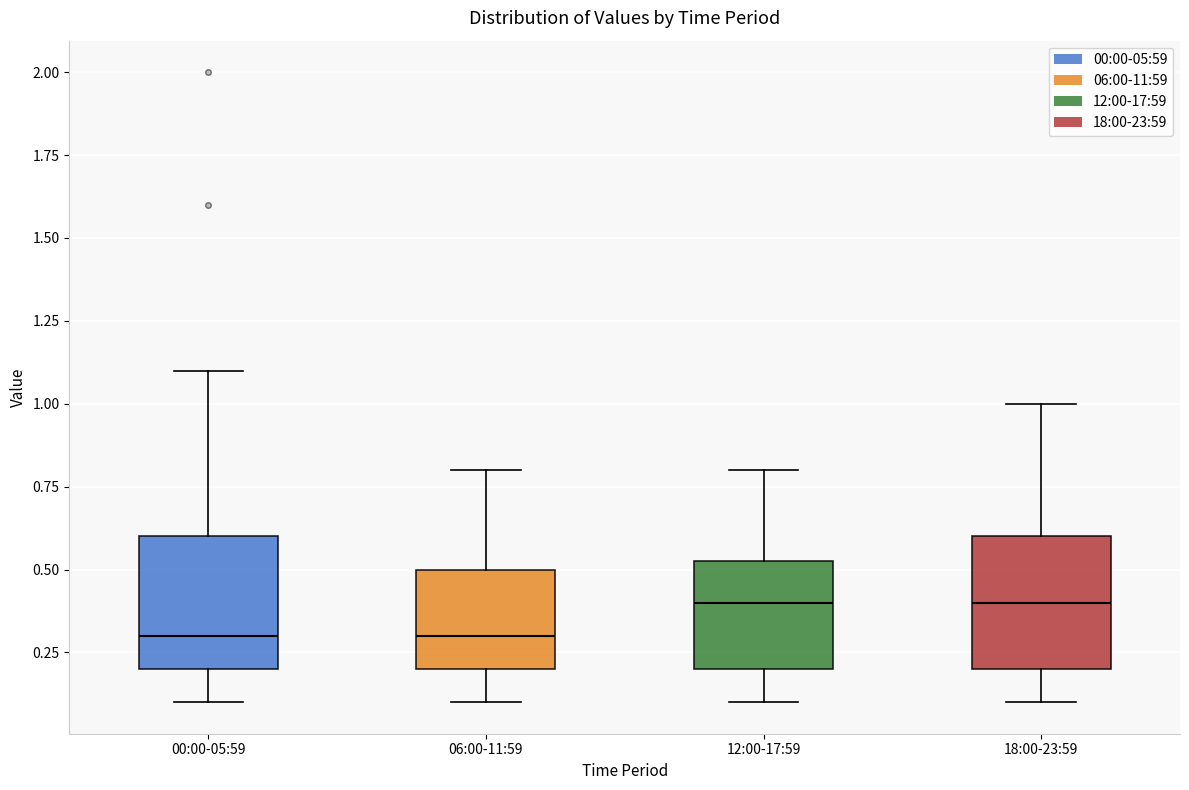

Reading left to right, read every box against the y-axis: the position of its median line, the range the box covers, and the ends of its whiskers. The values are not printed on the chart, so give them approximately, as read against the axis.

00:00-05:59: median 0.30, box 0.20 to 0.60, whiskers 0.10 to 1.10
06:00-11:59: median 0.30, box 0.20 to 0.50, whiskers 0.10 to 0.80
12:00-17:59: median 0.40, box 0.20 to 0.55, whiskers 0.10 to 0.80
18:00-23:59: median 0.40, box 0.20 to 0.60, whiskers 0.10 to 1.00